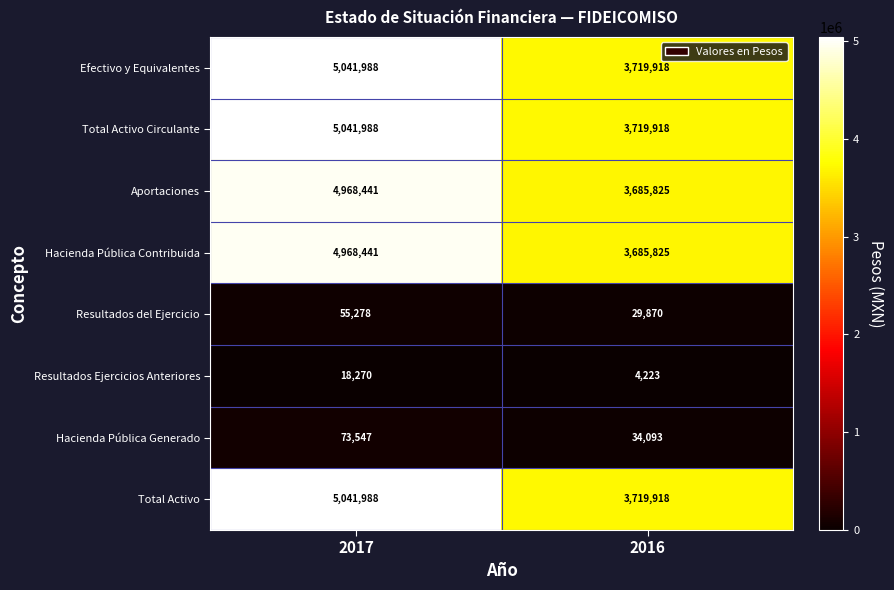

What is the average value of the Total Activo Circulante series?

4380953